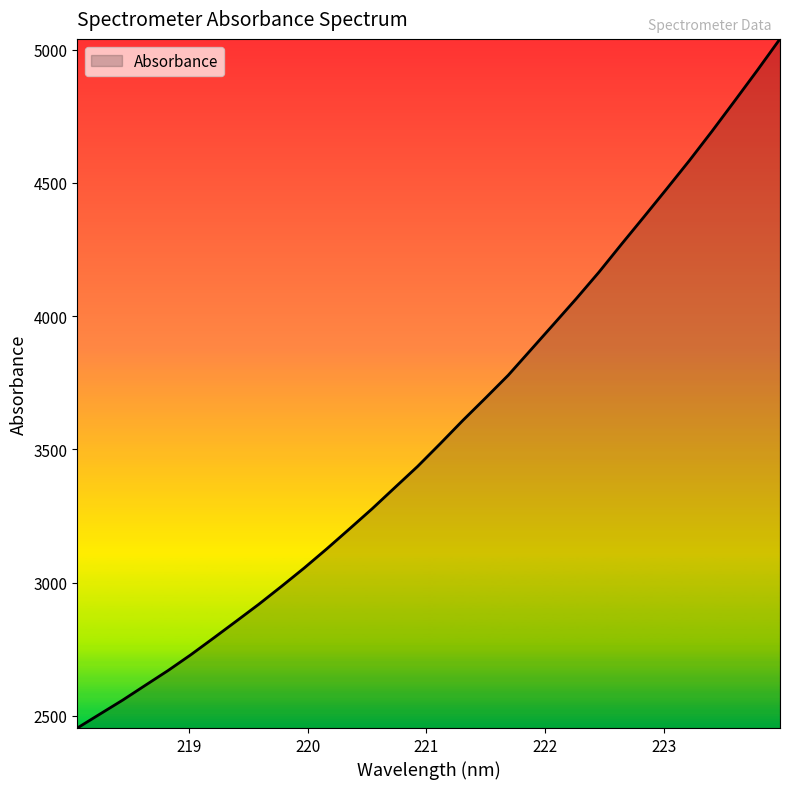

What is the smallest value displayed?

2454.0